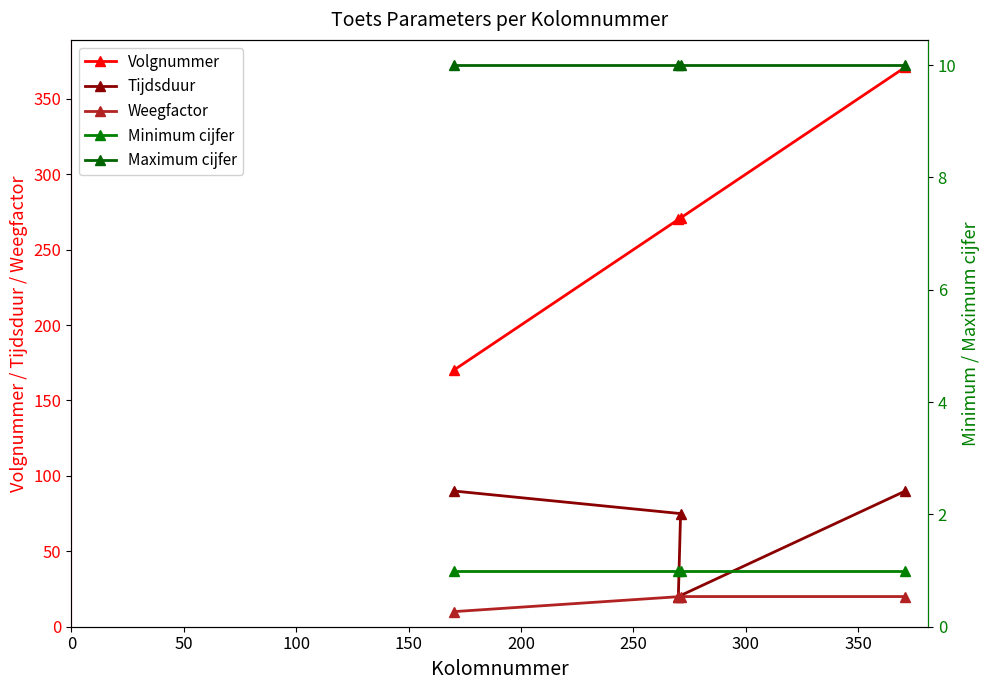

What is the value of the Weegfactor point at the 2nd from the left?

20